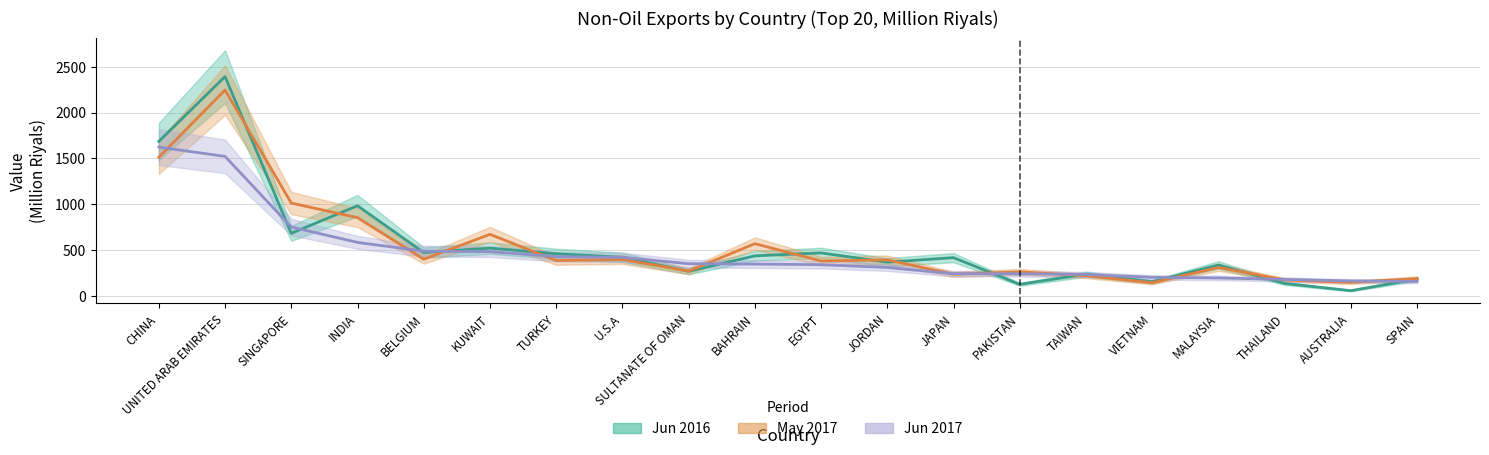

How many intersections are there between Jun 2017 and May 2017?

11